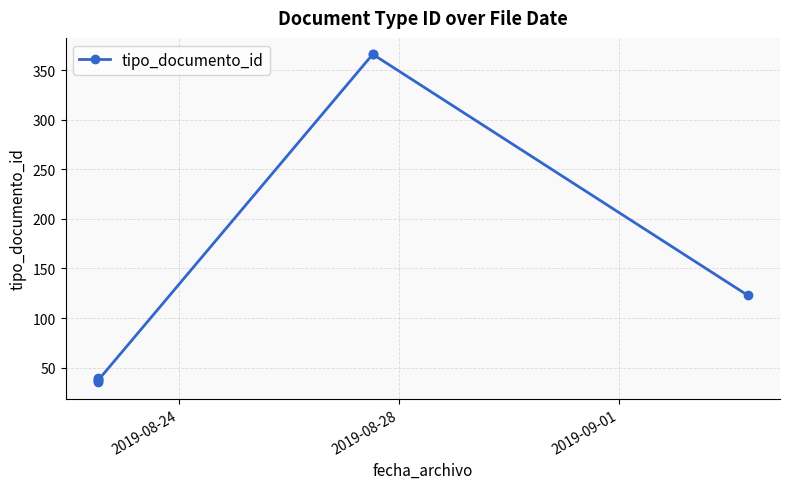

Reading right to left, what are all the values shown in this chart?

123	366	366	37	39	36	38	35